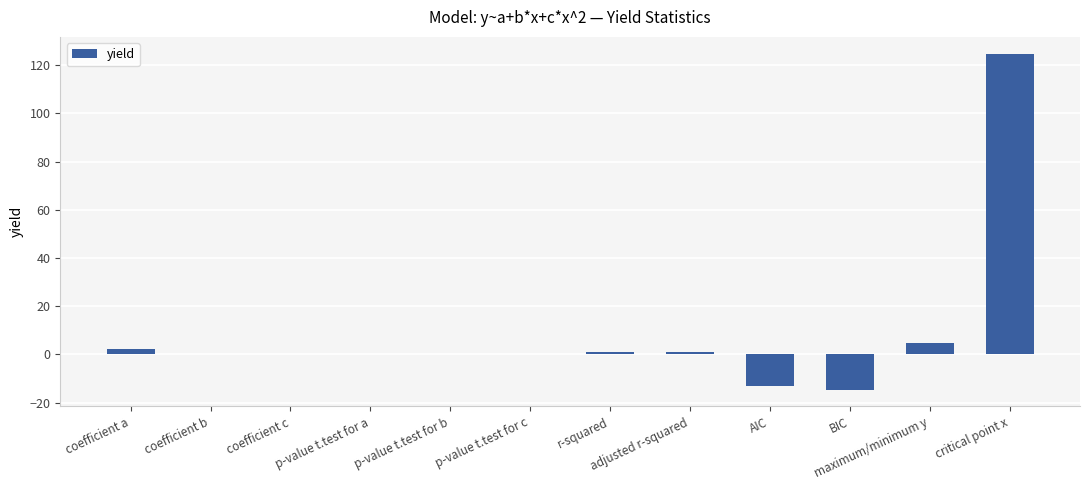

What is the difference between the values at p-value t.test for b and AIC?

13.1